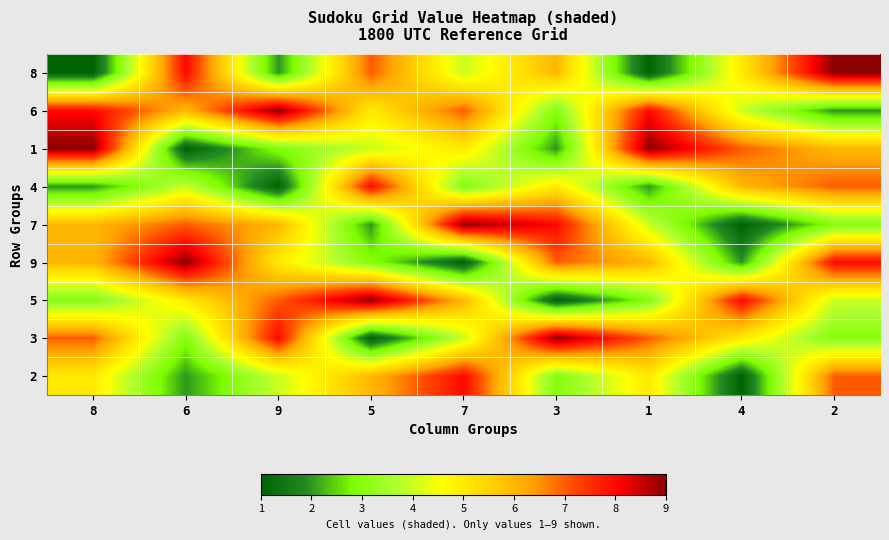

Which series has the largest total across all categories?

6